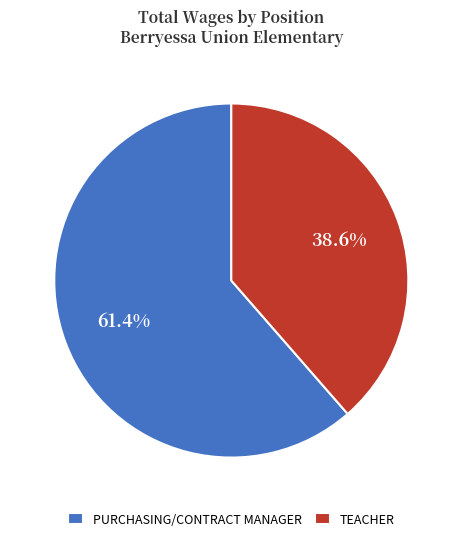

Rank the categories by value from highest to lowest.

PURCHASING/CONTRACT MANAGER, TEACHER